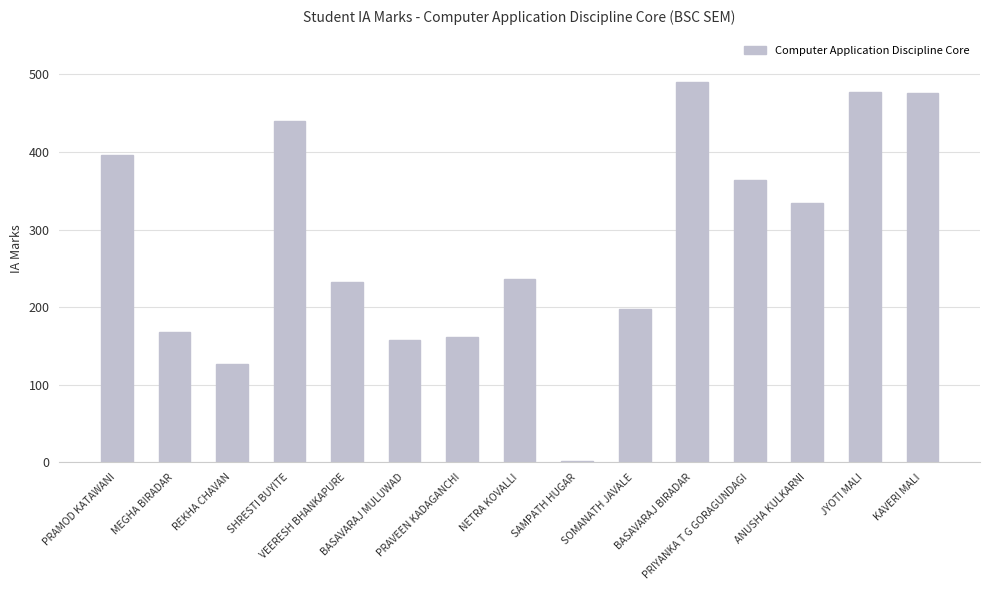

What is the maximum value shown in the chart?

490